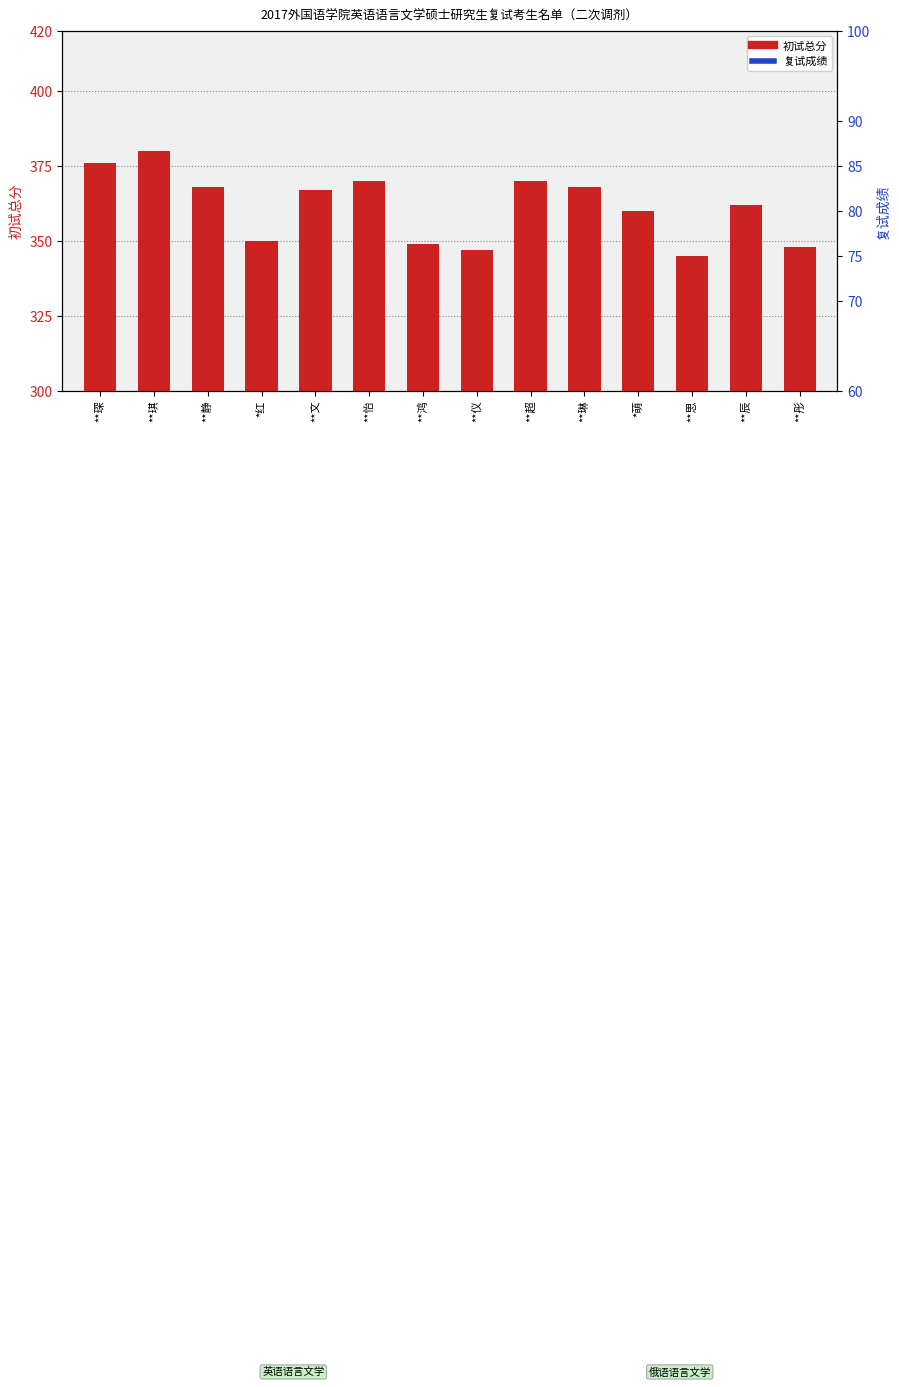

Which series has the largest total across all categories?

初试总分